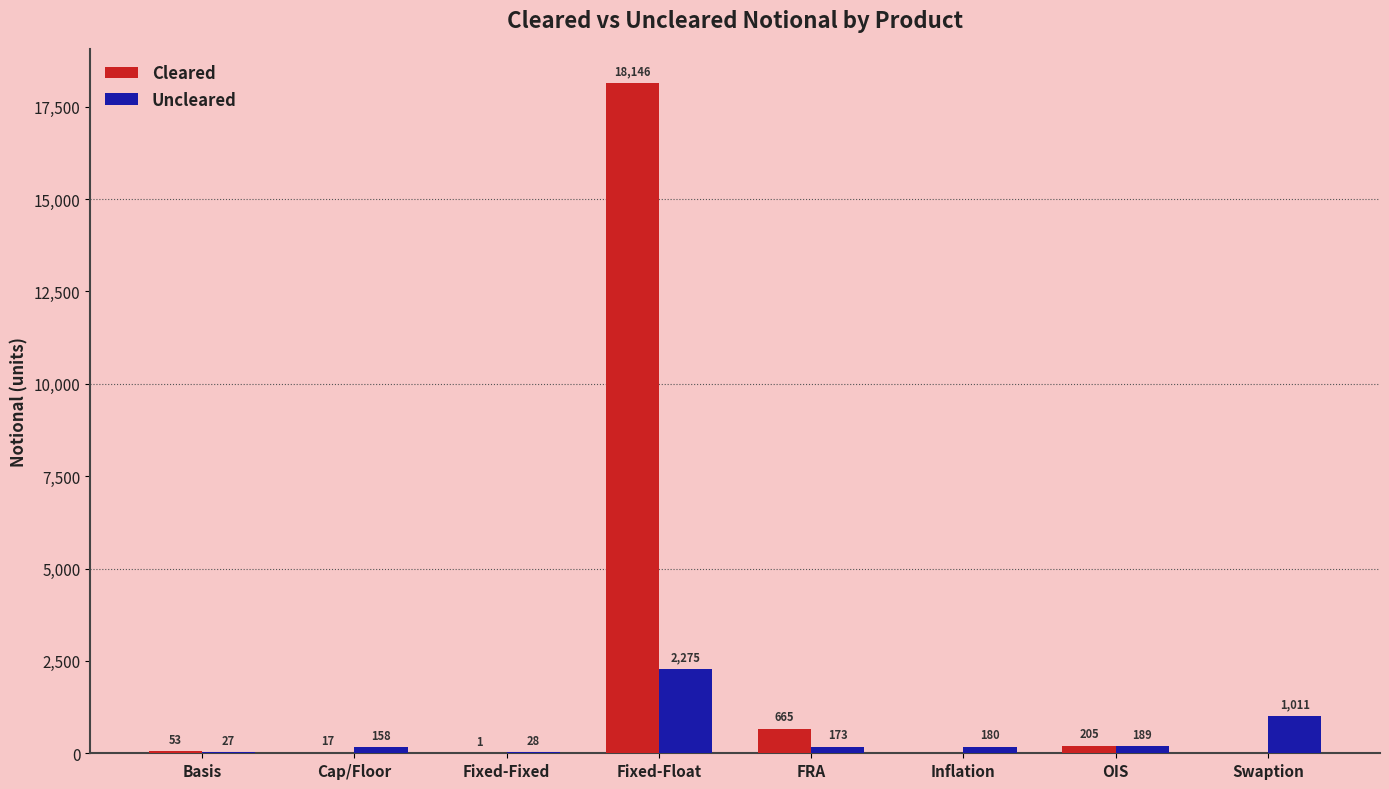

What is the total value across all series at OIS?

394